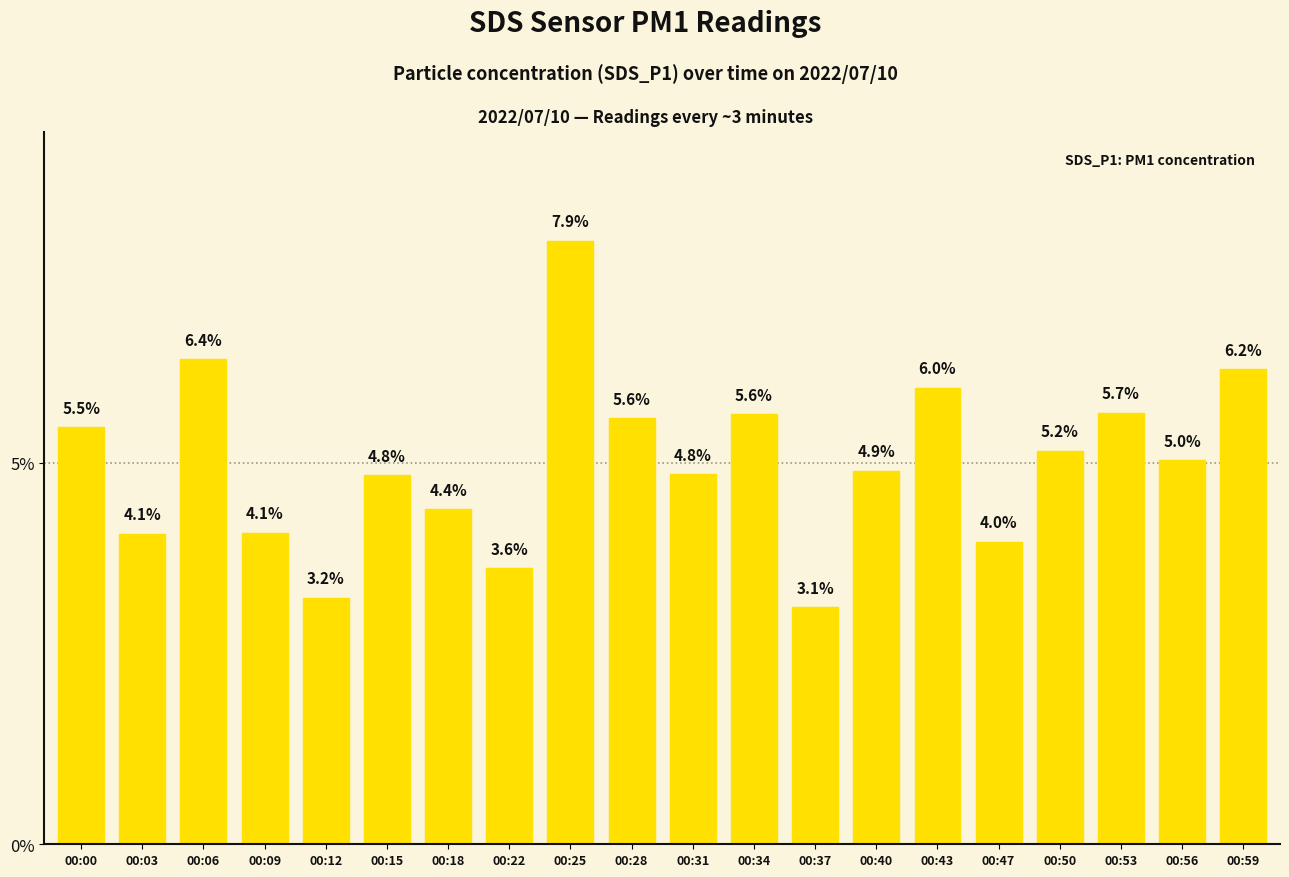

What is the approximate value at 00:34?

5.6